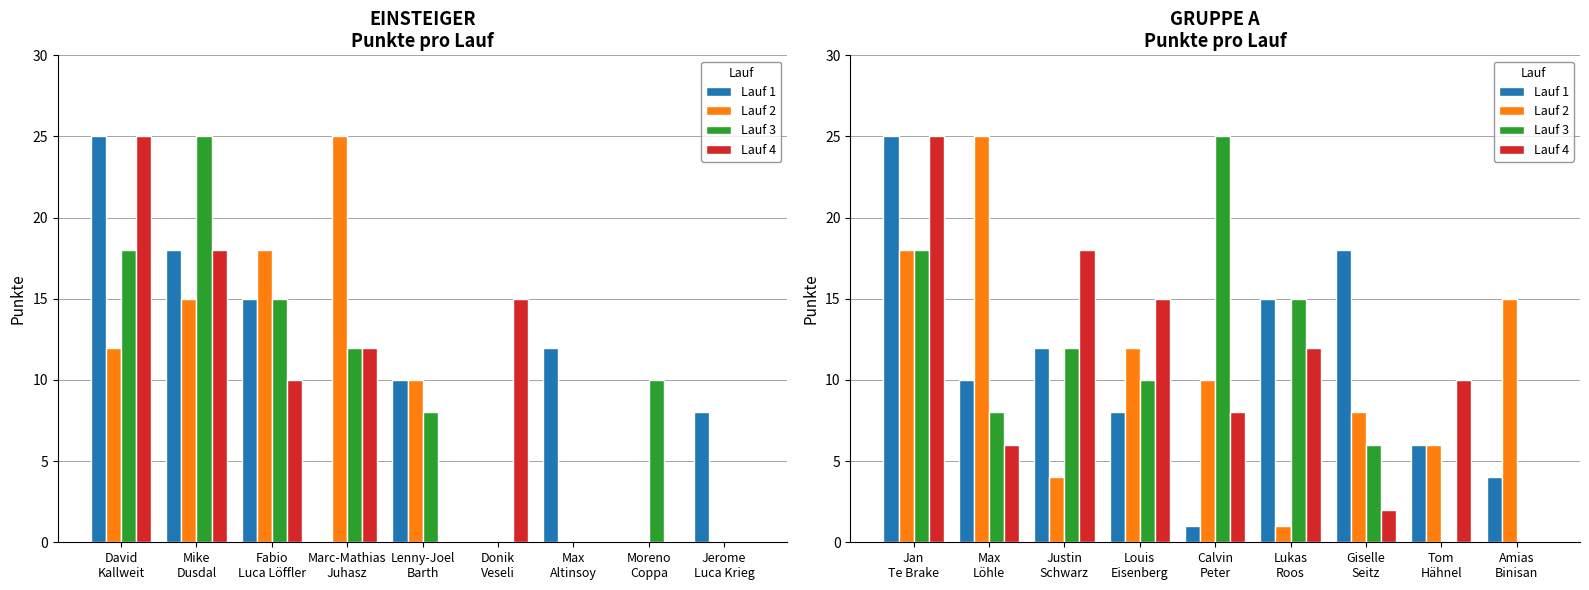

At which category is the sum across all series the highest?

Jan Te Brake